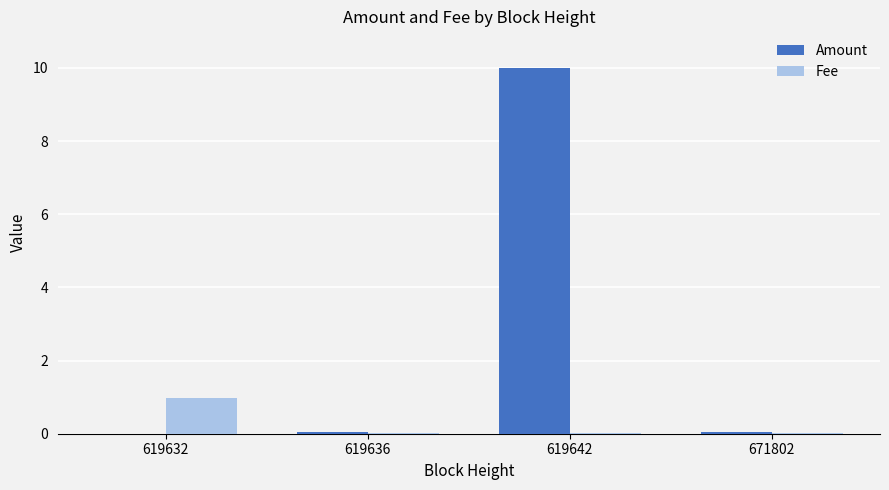

Read the Amount value at 619642.

10.0